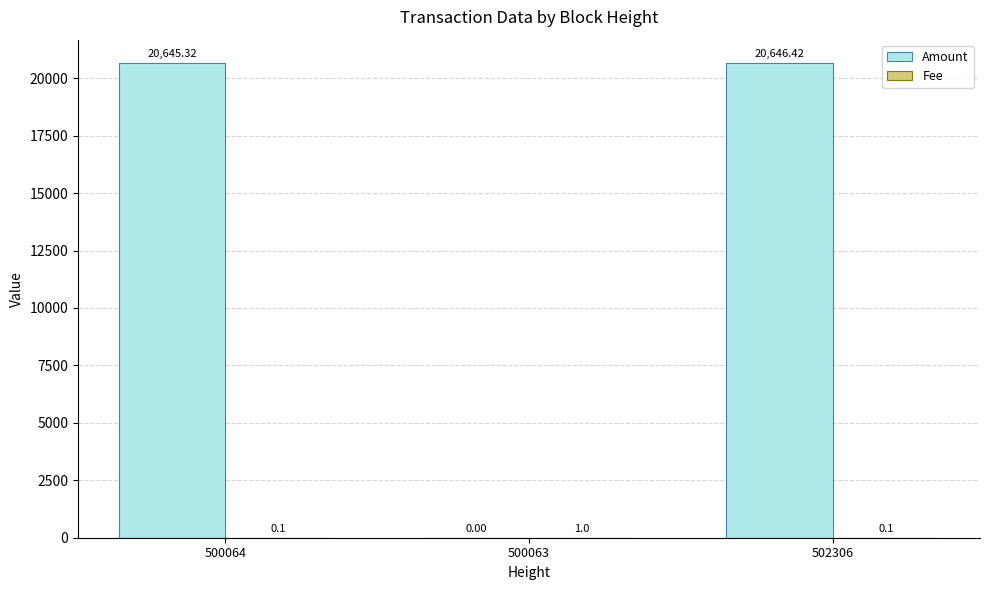

What is the sum of all Amount values?

41291.7